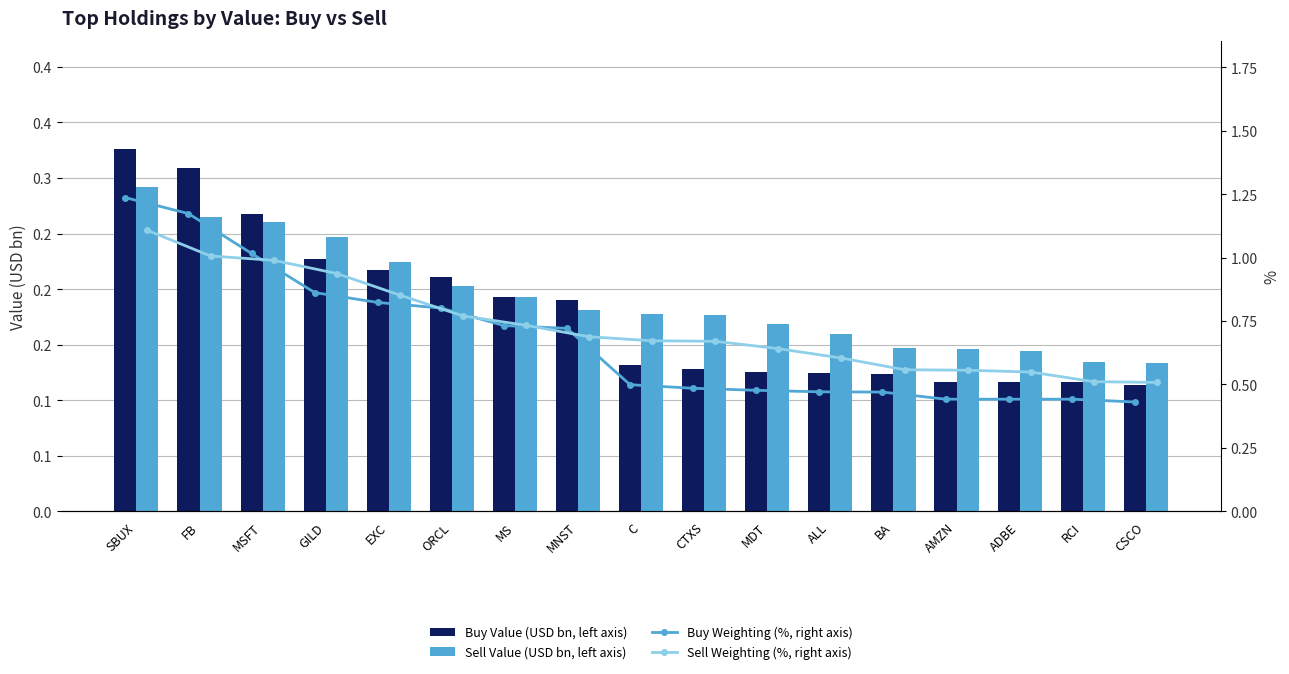

Reading left to right, transcribe all the data shown in this chart.

Buy Value (USD bn, left axis): 0.3	0.3	0.3	0.2	0.2	0.2	0.2	0.2	0.1	0.1	0.1	0.1	0.1	0.1	0.1	0.1	0.1
Sell Value (USD bn, left axis): 0.3	0.3	0.3	0.2	0.2	0.2	0.2	0.2	0.2	0.2	0.2	0.2	0.1	0.1	0.1	0.1	0.1
Buy Weighting (%, right axis): 1.2	1.2	1.0	0.9	0.8	0.8	0.7	0.7	0.5	0.5	0.5	0.5	0.5	0.4	0.4	0.4	0.4
Sell Weighting (%, right axis): 1.1	1.0	1.0	0.9	0.9	0.8	0.7	0.7	0.7	0.7	0.6	0.6	0.6	0.6	0.5	0.5	0.5